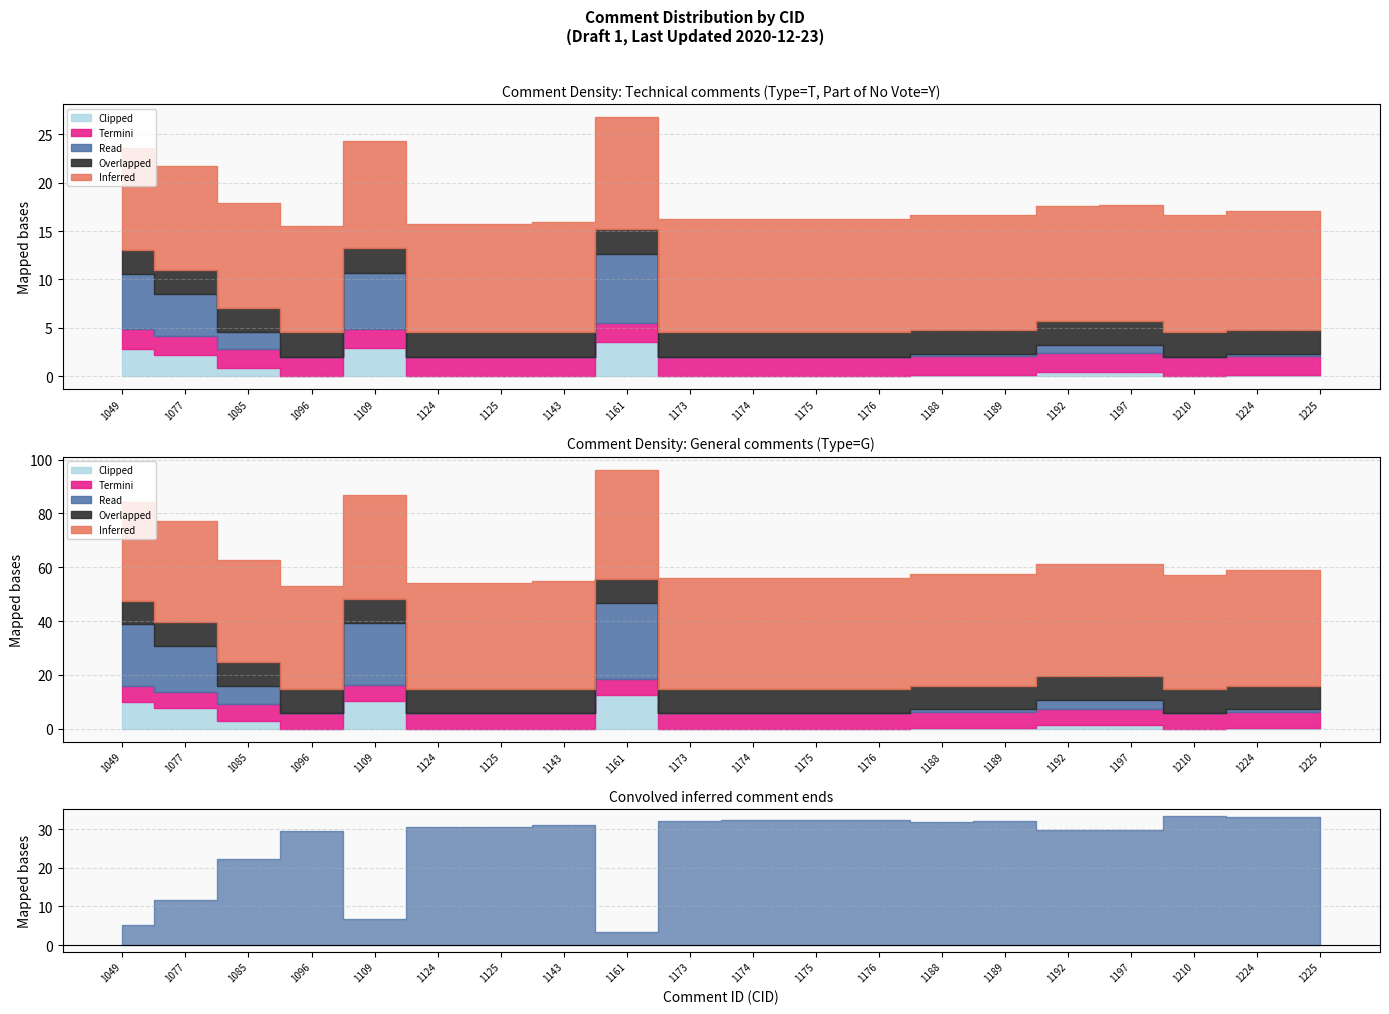

True or false: Clipped (Page) and Read (Page C) cross at least once.

False